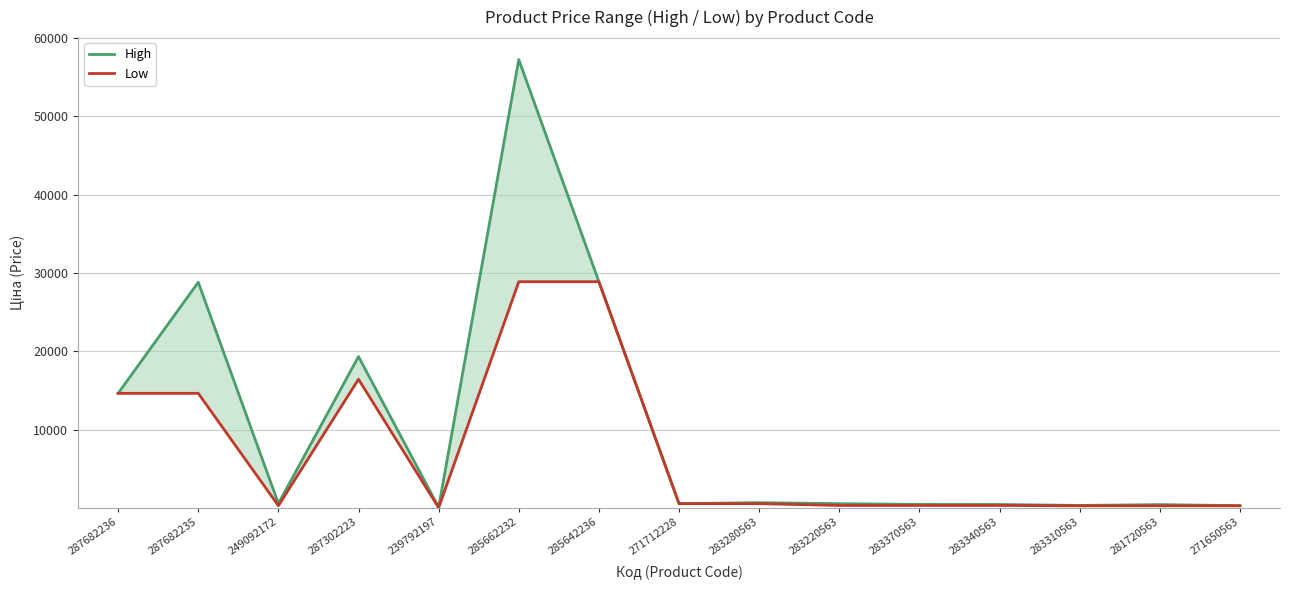

Rank the series by their maximum value, from highest to lowest.

High, Low